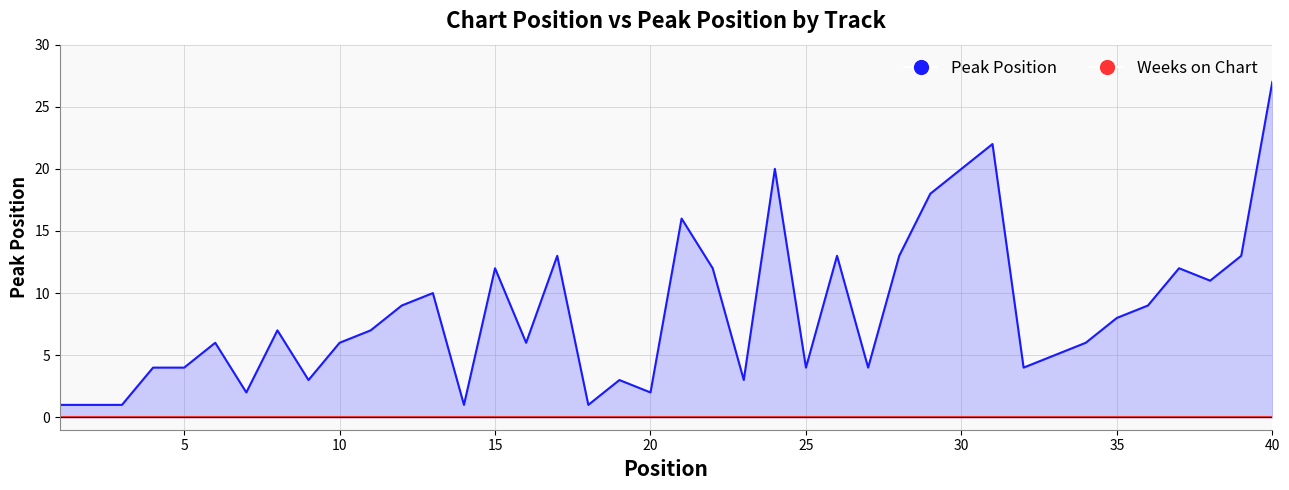

Reading left to right, extract all data points from this chart.

Peak Position: 1	1	1	4	4	6	2	7	3	6	7	9	10	1	12	6	13	1	3	2	16	12	3	20	4	13	4	13	18	20	22	4	5	6	8	9	12	11	13	27
Weeks on Chart: 0	0	0	0	0	0	0	0	0	0	0	0	0	0	0	0	0	0	0	0	0	0	0	0	0	0	0	0	0	0	0	0	0	0	0	0	0	0	0	0